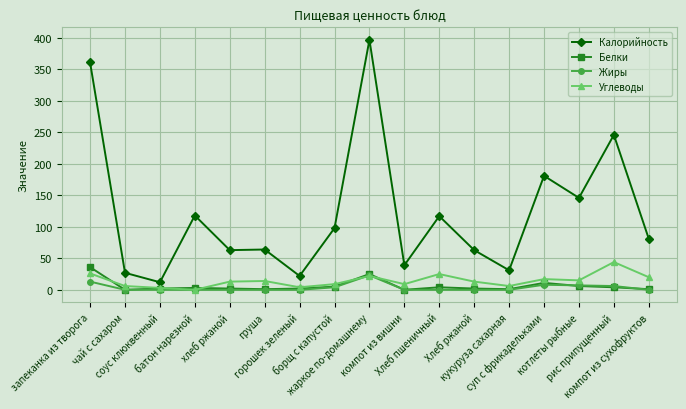

What are all the series names shown in the legend?

Калорийность, Белки, Жиры, Углеводы